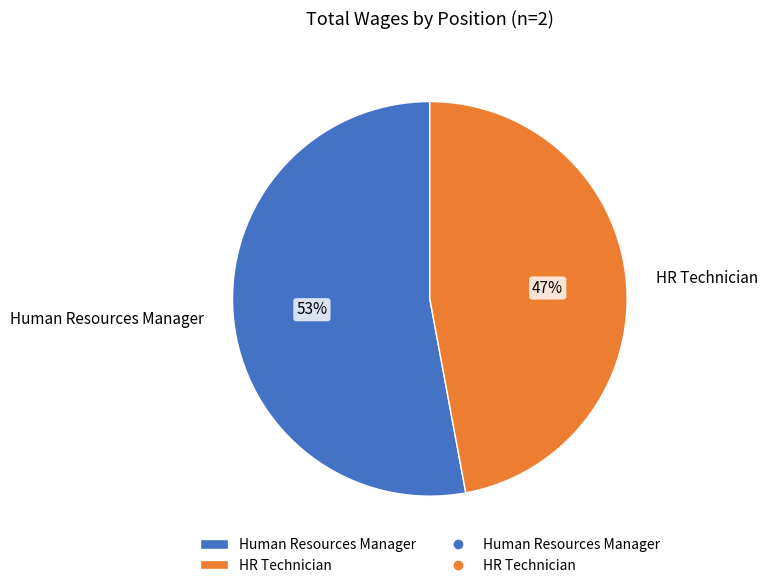

Between Human Resources Manager and HR Technician, which is larger?

Human Resources Manager